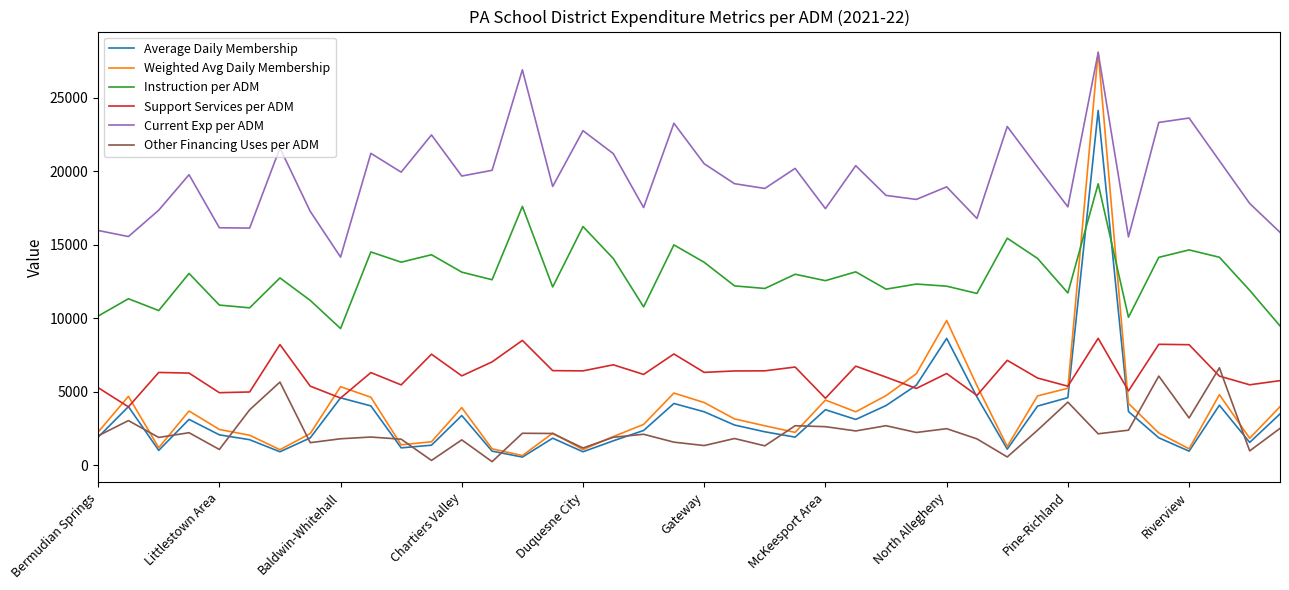

What is the greatest value displayed?

28111.2